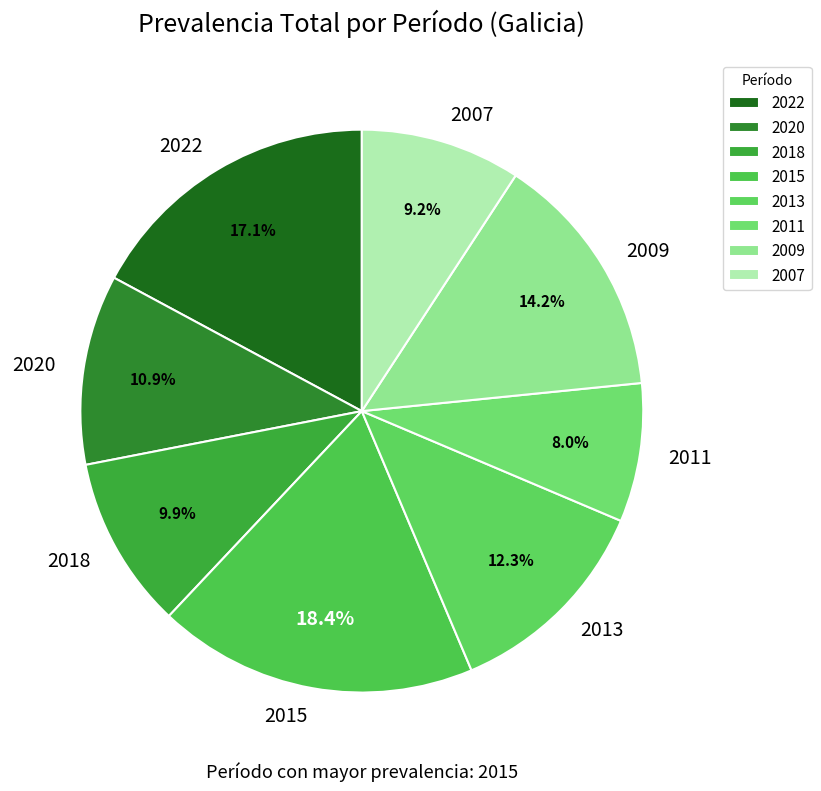

Do 2018 and 2013 together represent more than half of the pie?

No